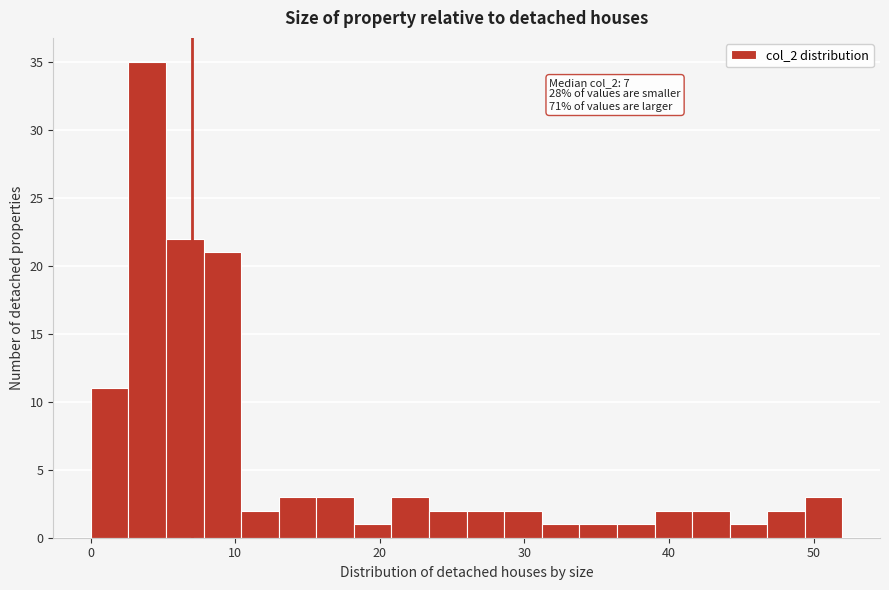

Read against the x-axis, roughly where is the centre of the tallest bar?

4